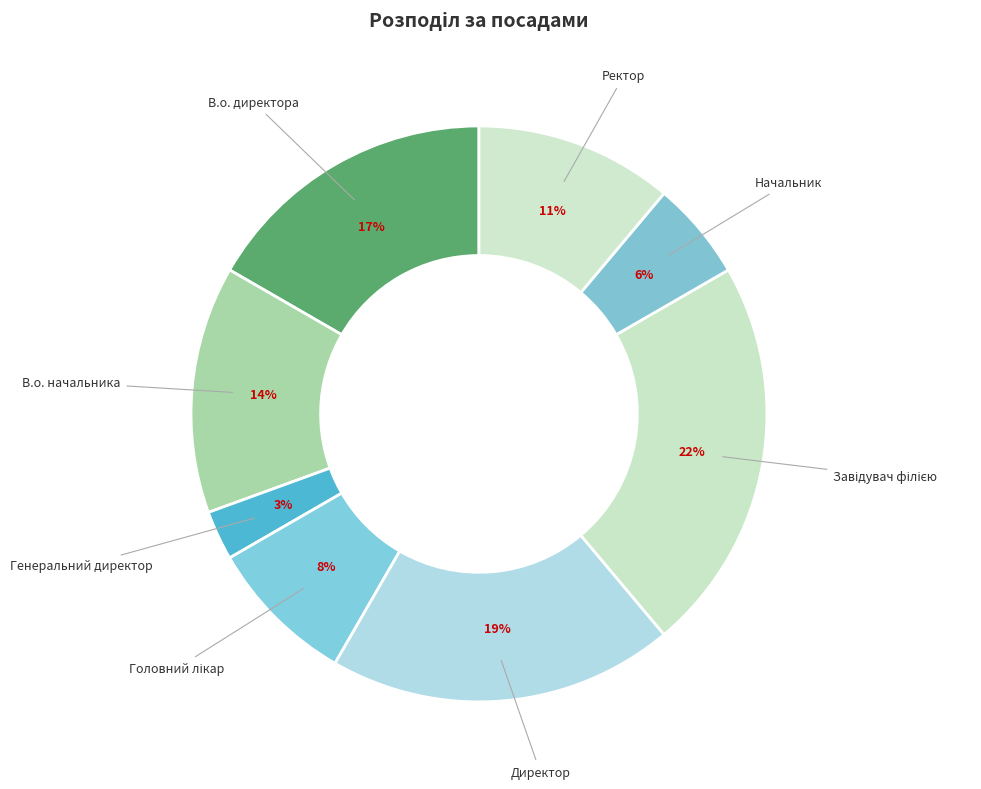

Does Директор account for over 50% of the chart?

No